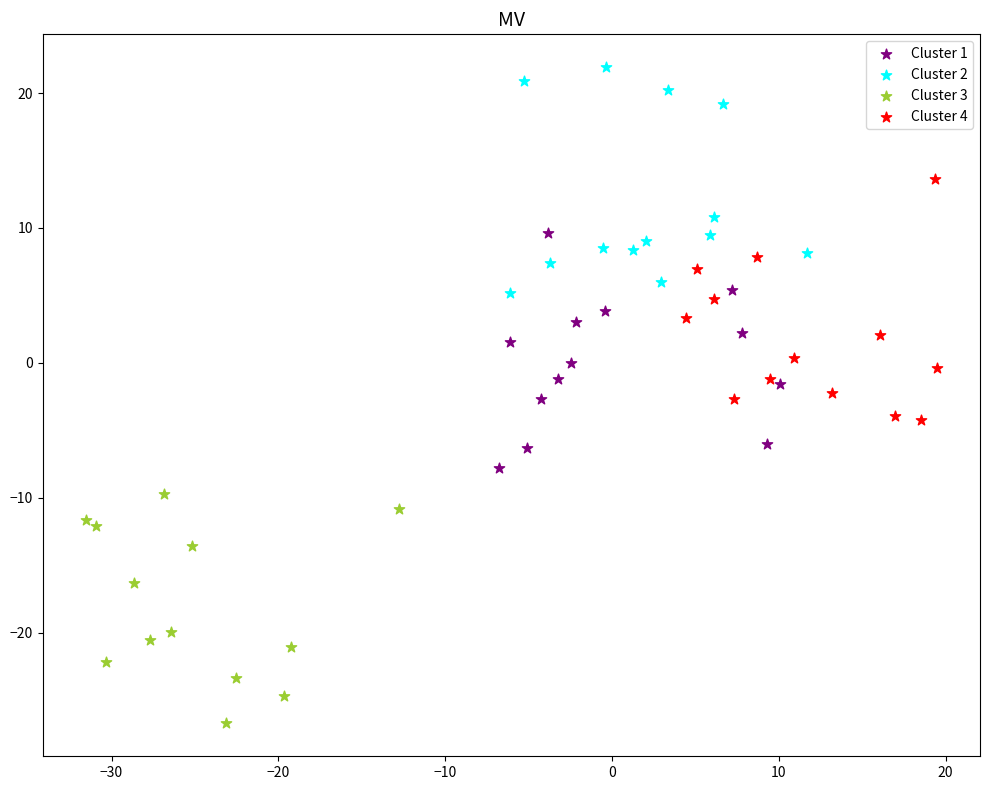

Which series reaches the minimum Y coordinate?

Cluster 3